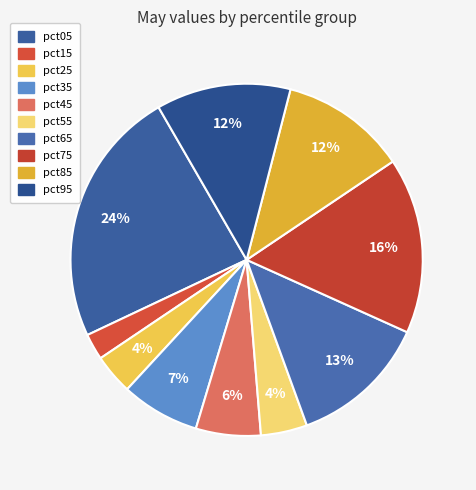

Count the number of slices in the pie.

10